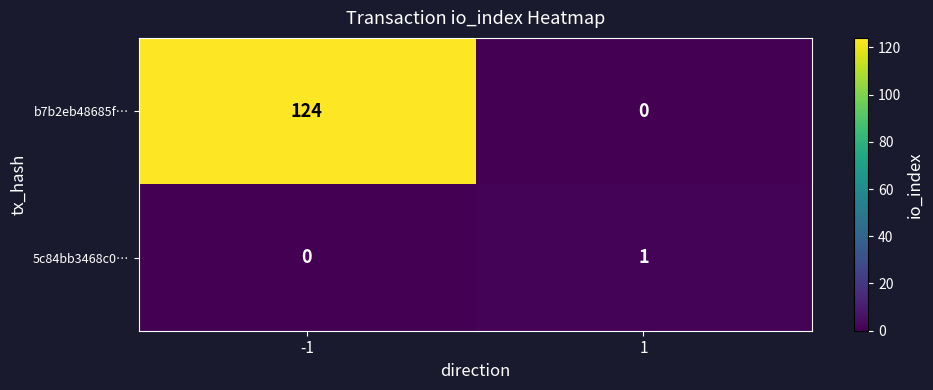

The value of 5c84bb3468c0… at 1 is 2. True or false?

False